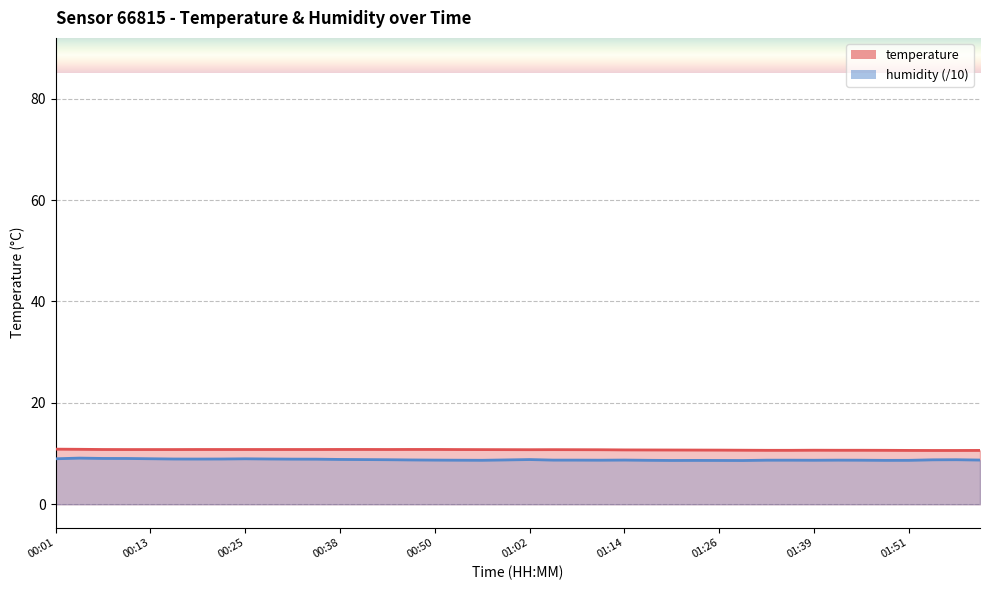

Rank the series at 01:14 from highest to lowest value.

temperature, humidity